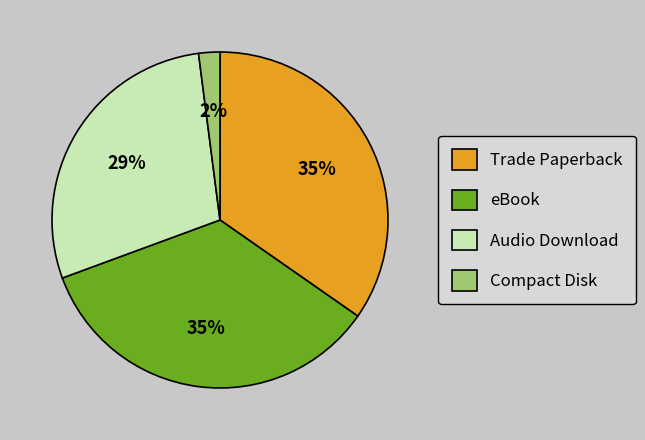

To the nearest percent, what percentage of the pie is eBook?

35%